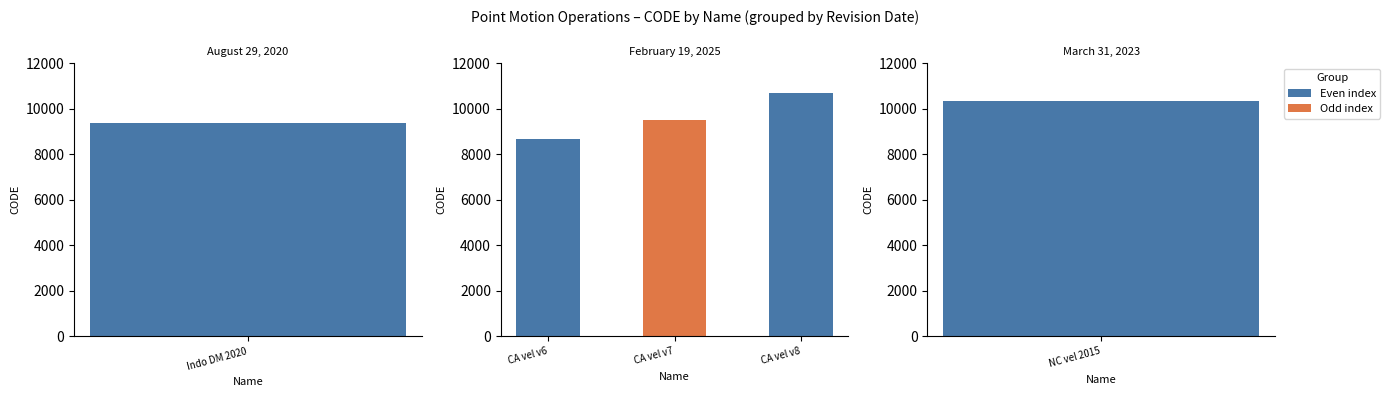

Where does the data first go above 9483?

CA vel v8